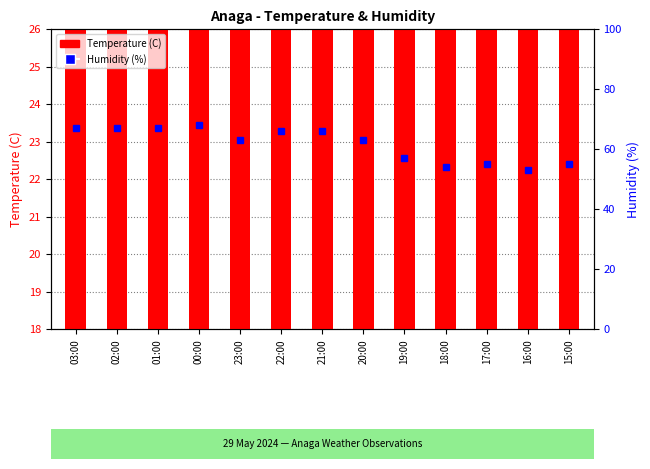

Where does the Temperature (C) series first go above 20?

00:00